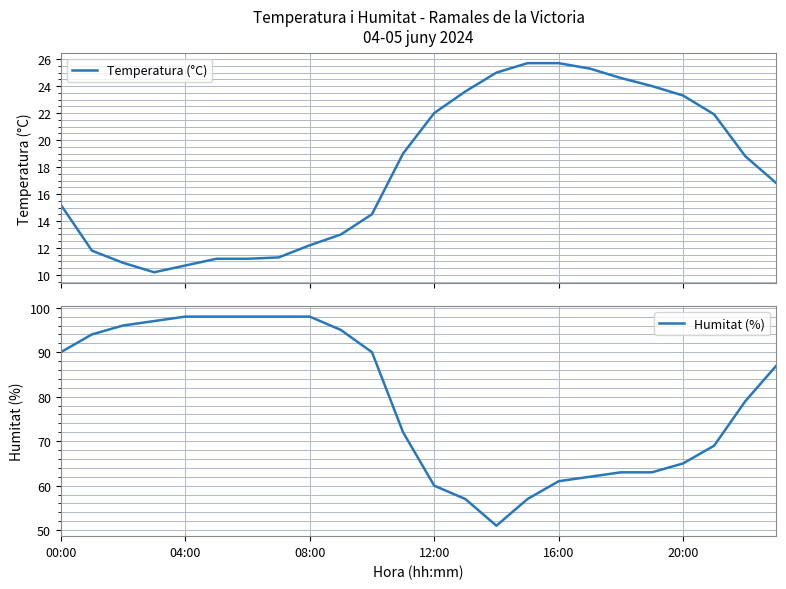

Reading right to left, transcribe all the data shown in this chart.

Temperatura (°C): 16.8	18.8	21.9	23.3	24.0	24.6	25.3	25.7	25.7	25.0	23.6	22.0	19.0	14.5	13.0	12.2	11.3	11.2	11.2	10.7	10.2	10.9	11.8	15.2
Humitat (%): 87.0	79.0	69.0	65.0	63.0	63.0	62.0	61.0	57.0	51.0	57.0	60.0	72.0	90.0	95.0	98.0	98.0	98.0	98.0	98.0	97.0	96.0	94.0	90.0